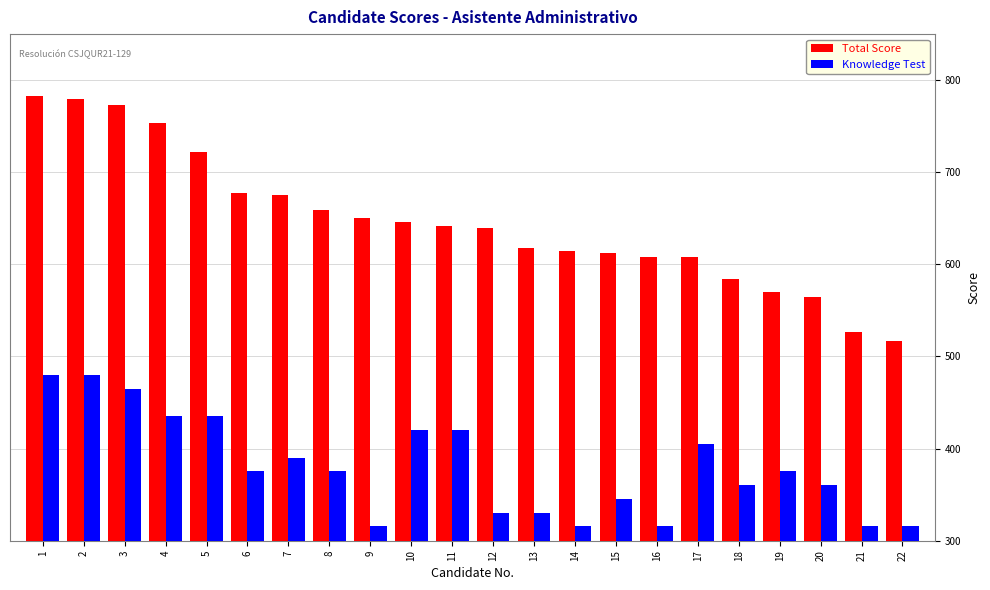

The value of Total Score at 7 is 397.2. True or false?

False